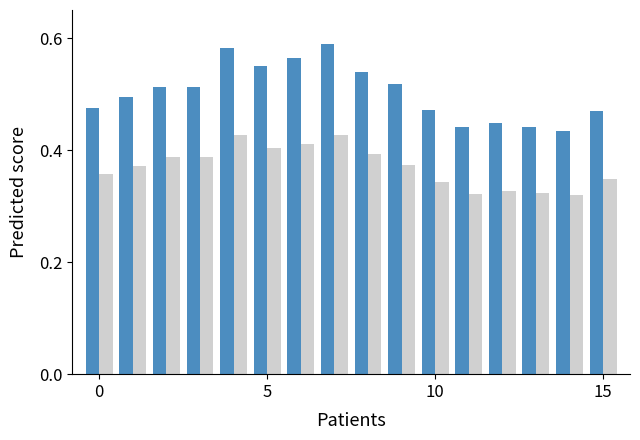

True or false: Series B has a value of 0.3 at 10.

True